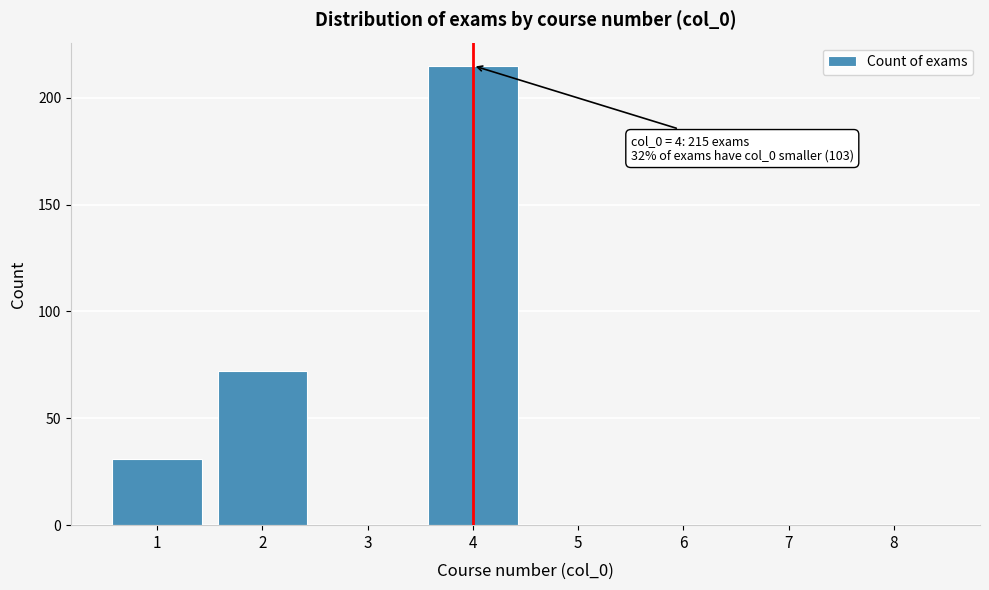

Reading left to right, extract all data points from this chart.

1=31	2=72	3=0	4=215	5=0	6=0	7=0	8=0